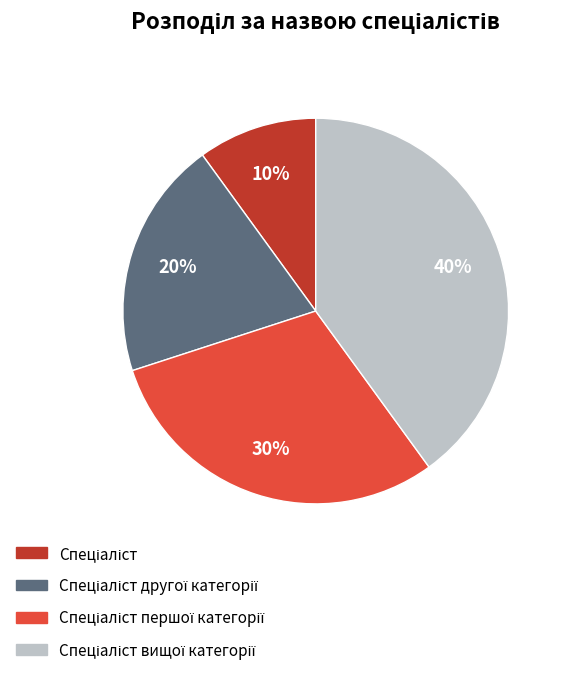

Is there any slice that represents more than half of the pie?

No